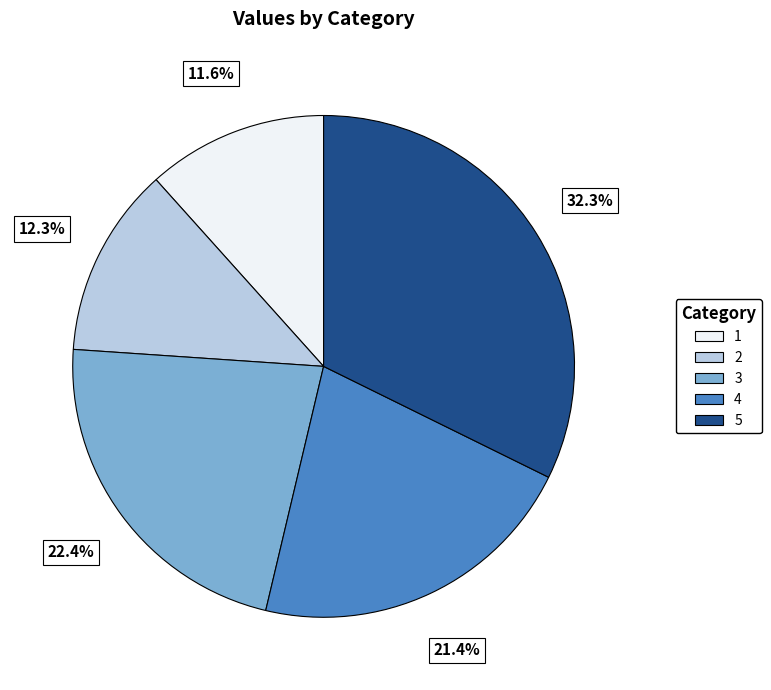

To the nearest percent, what percentage of the pie is 5?

32%